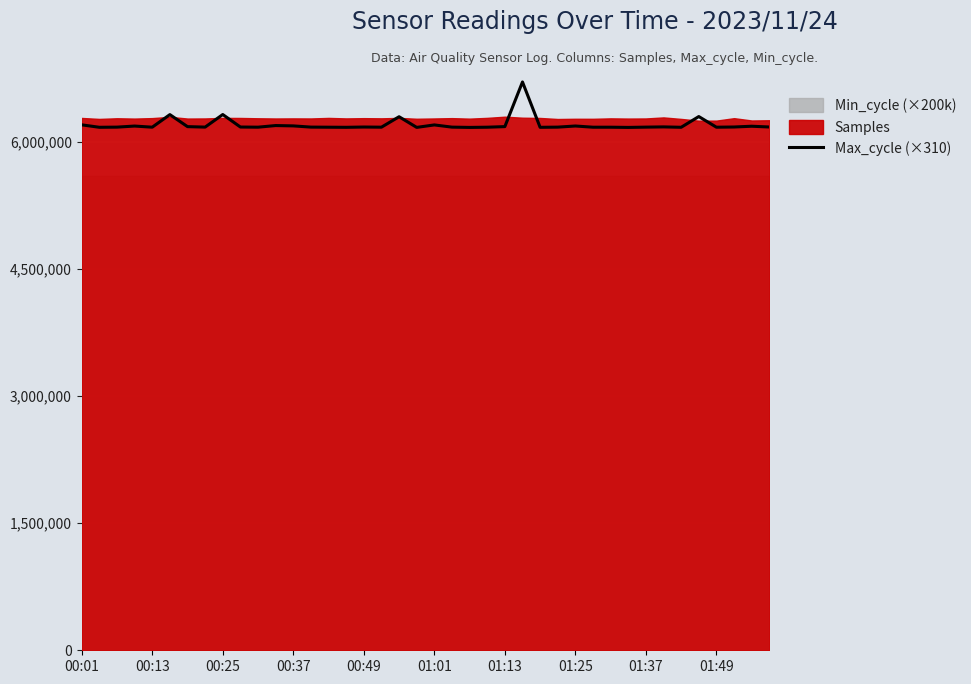

The chart shows a value of 6173960 at 26. True or false?

True